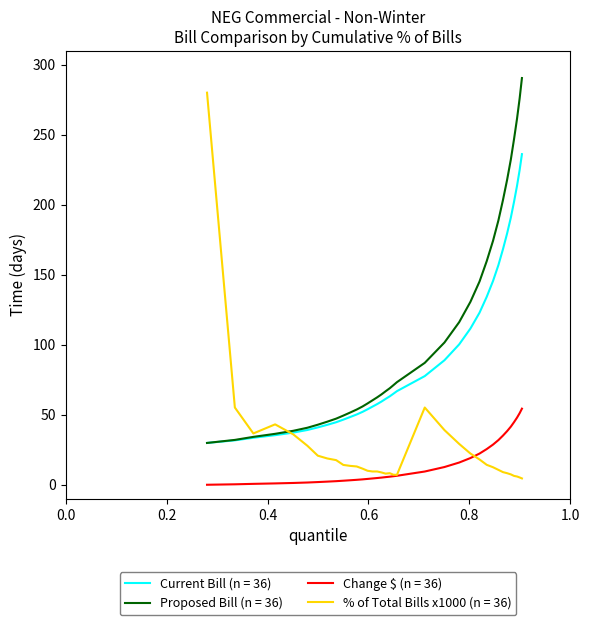

True or false: Change $ (n = 36) and Proposed Bill (n = 36) cross at least once.

False